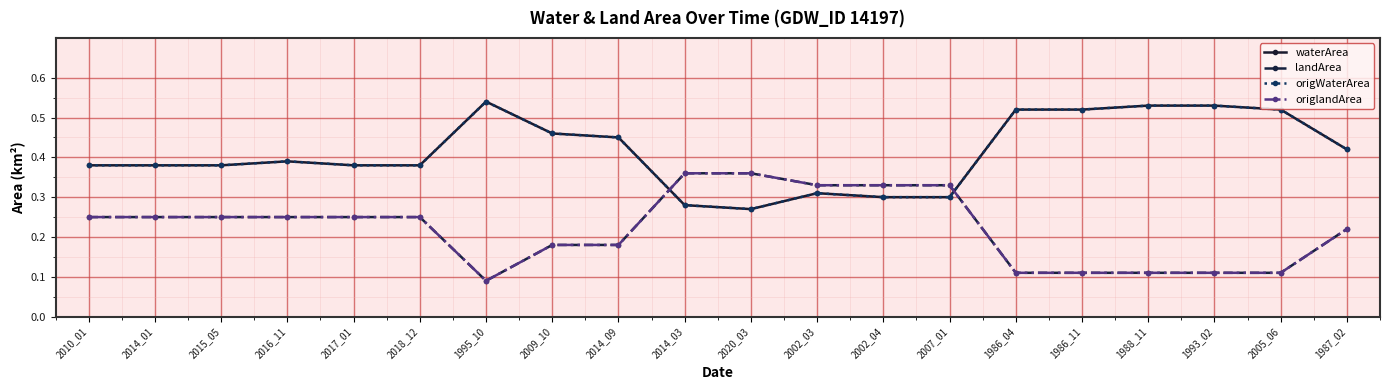

What is the label of the 13th point from the left?

2002_04